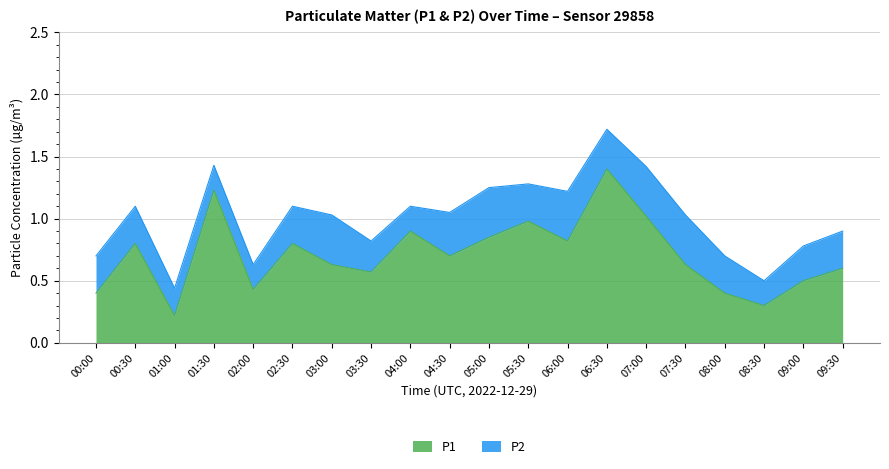

How many points are higher than both their immediate neighbors (excluding endpoints)?

6